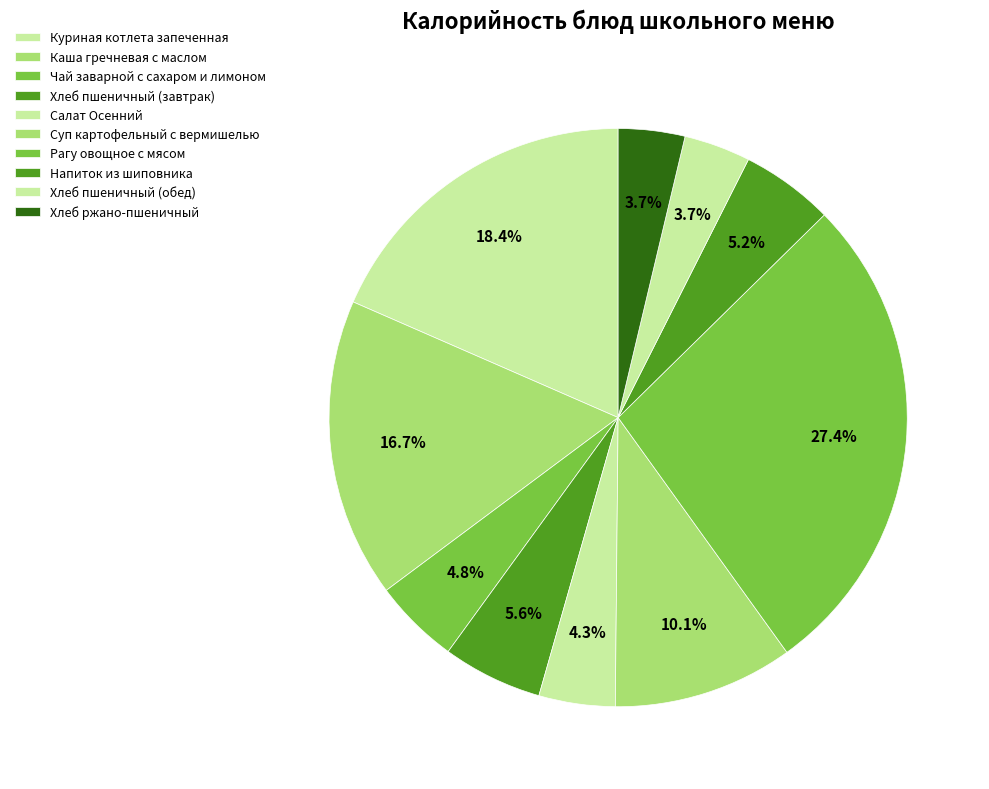

Is it true that Куриная котлета запеченная is 27% of the pie?

False